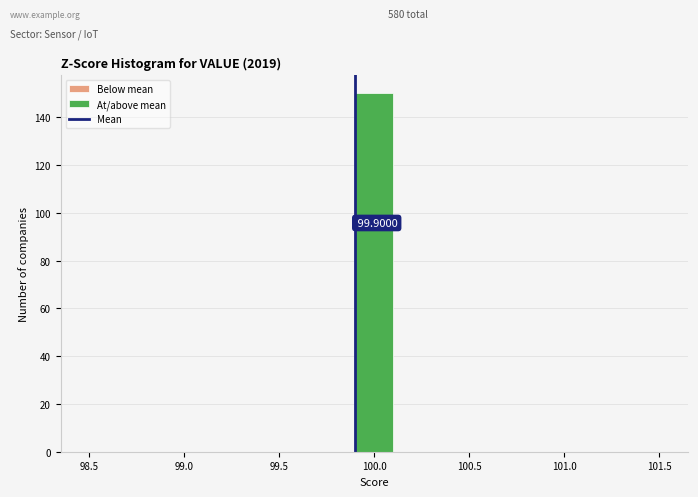

Which range on the x-axis has the tallest bar?

99.9 to 100.1